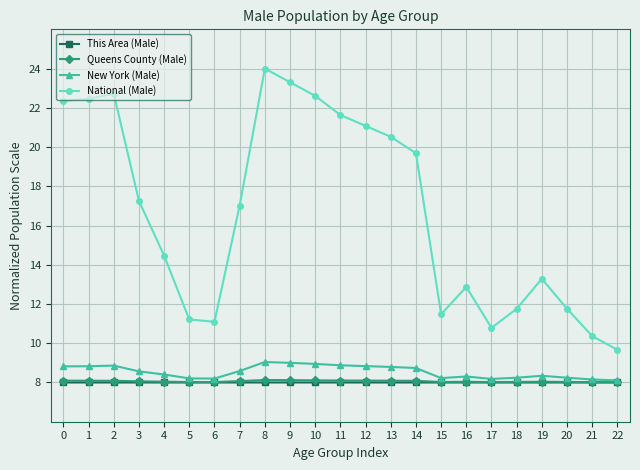

What is the sum of all Queens County (Male) values?

185.4